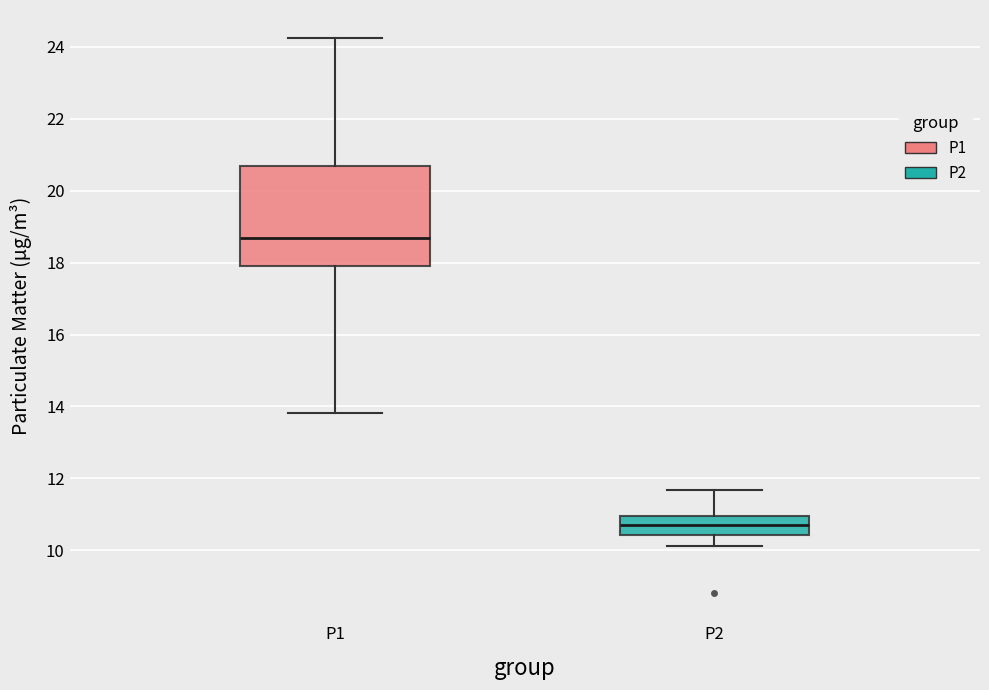

Which box's median line is the highest?

P1